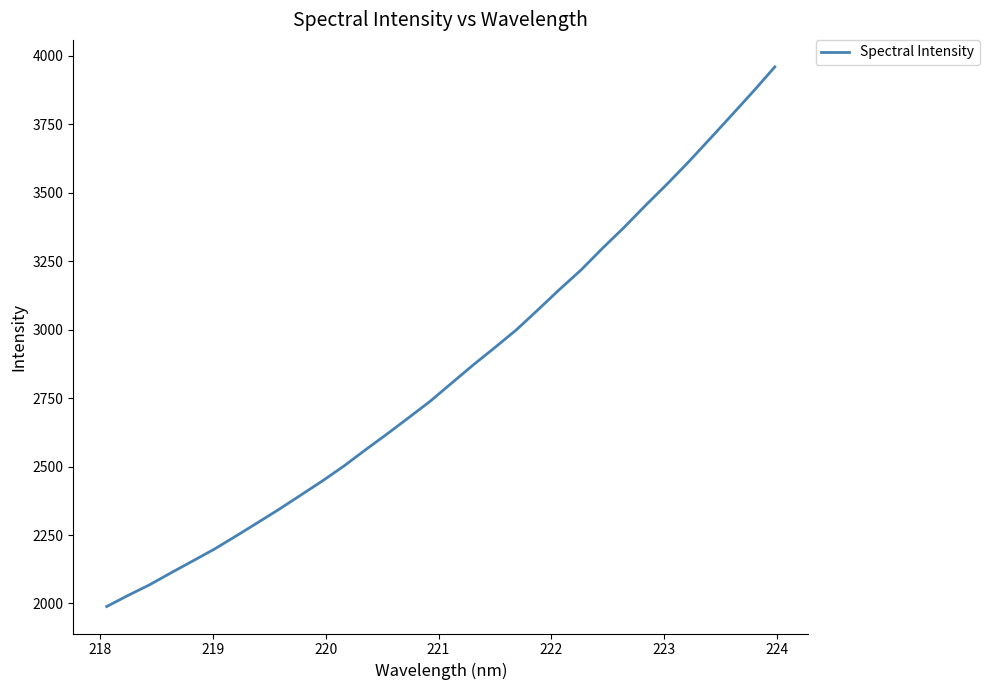

What is the maximum value shown in the chart?

3959.4